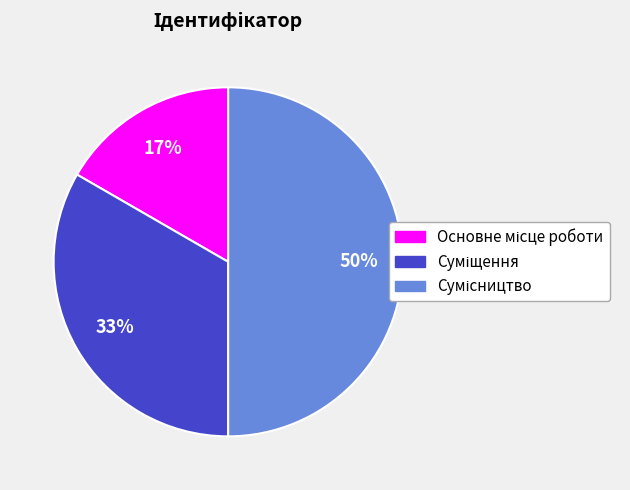

To the nearest percent, what is the average slice percentage?

33%